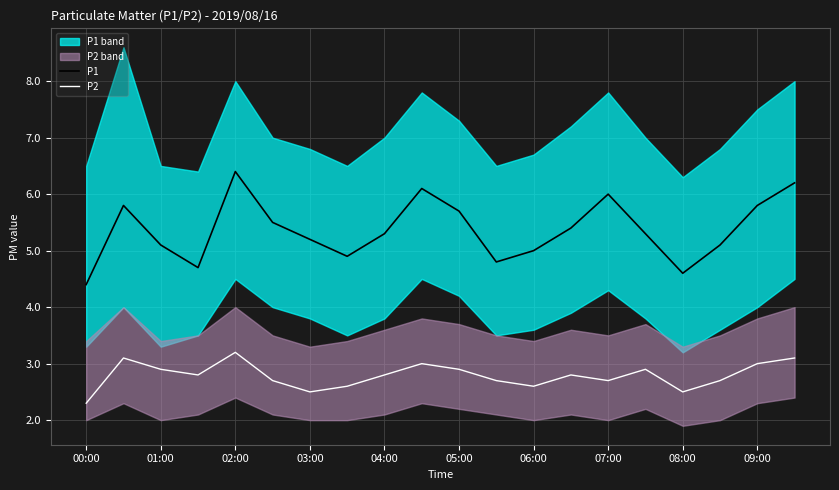

True or false: P2 and P1 intersect in this chart.

False